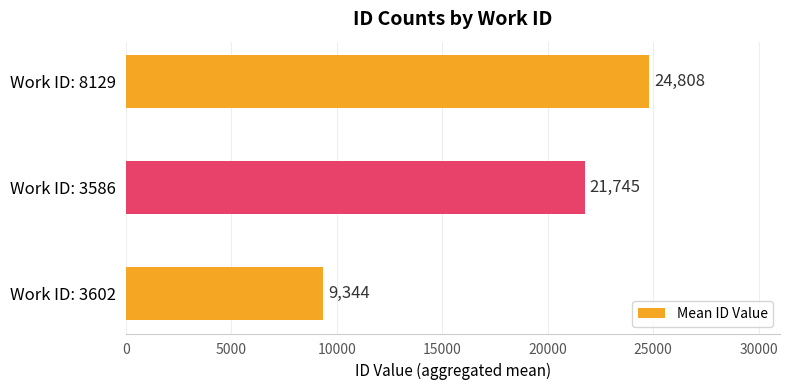

What is the change in value from Work ID: 3602 to Work ID: 3586?

+12401